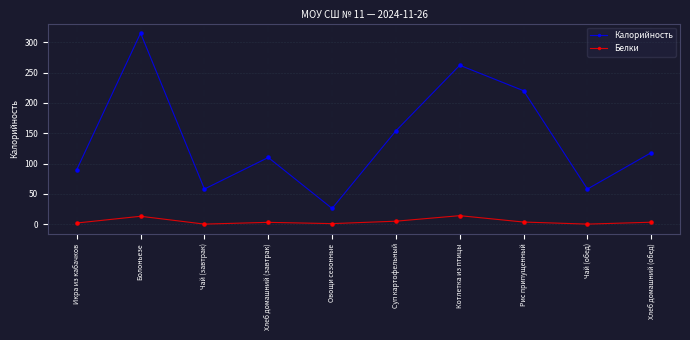

What are all the series names shown in the legend?

Калорийность, Белки